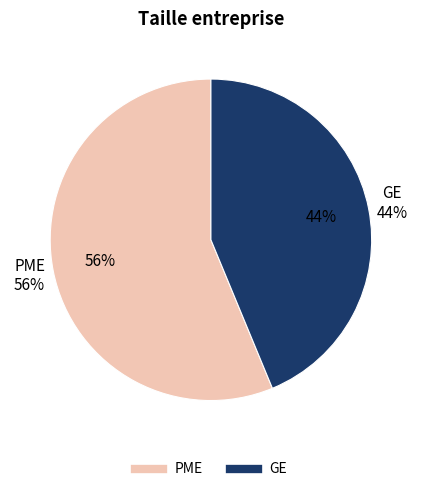

To the nearest percent, what is the combined percentage of GE and PME?

100%